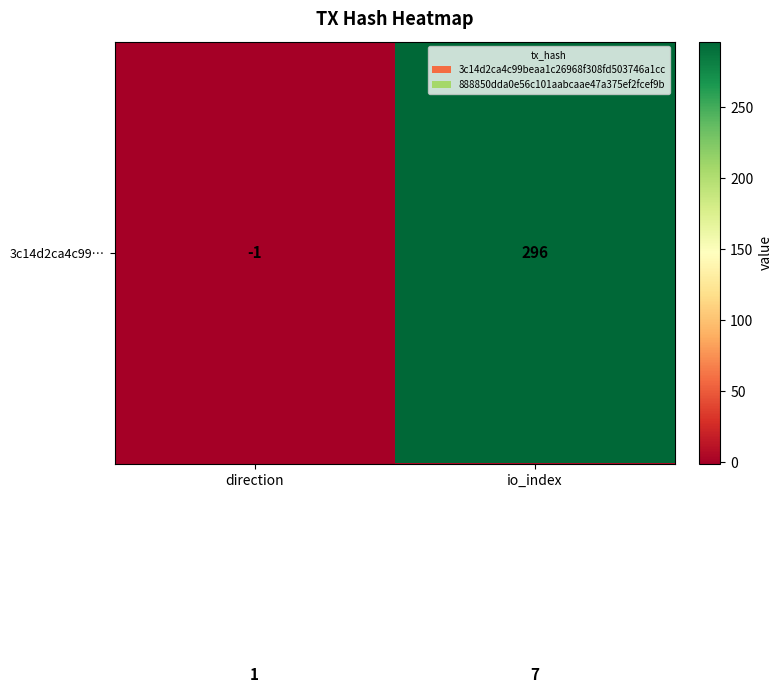

What is the total value across all series at io_index?

303